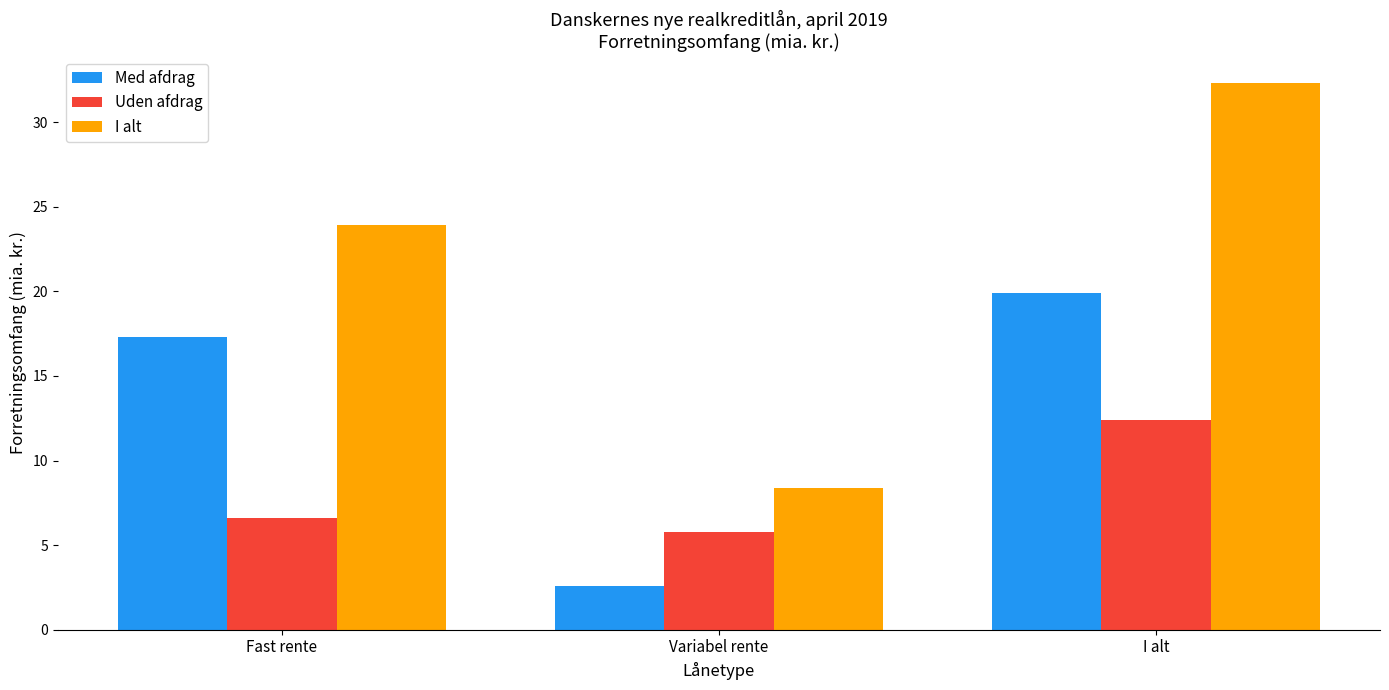

Where is I alt nearest to the value 20?

Fast rente